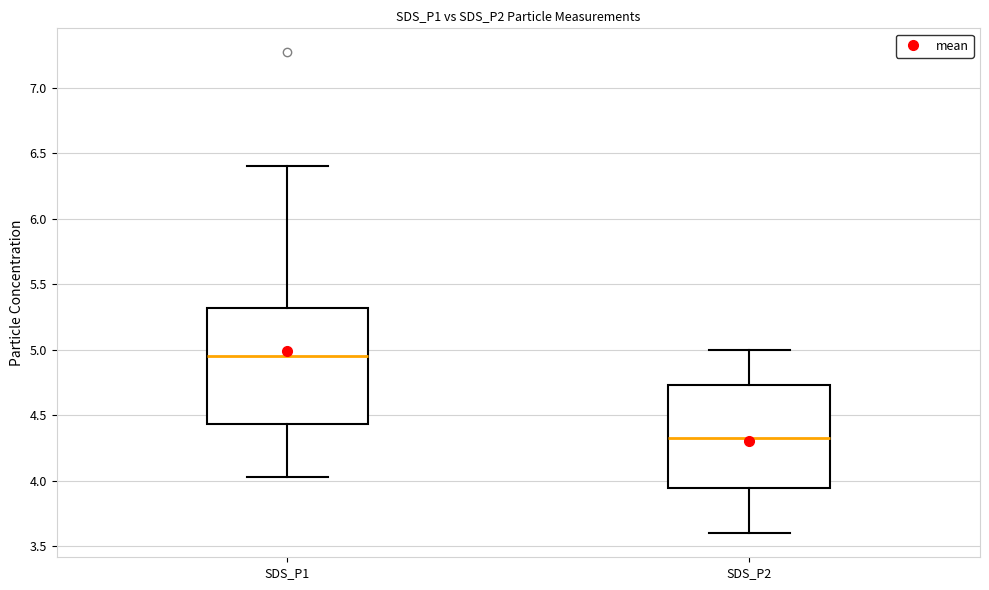

Which box's median line is the highest?

SDS_P1